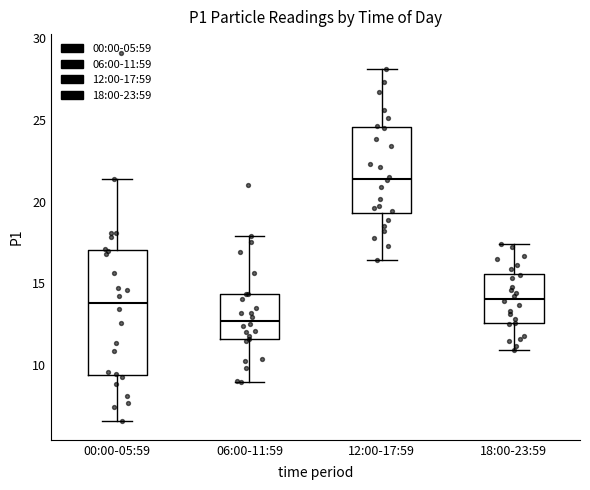

Reading left to right, read every box against the y-axis: the position of its median line, the range the box covers, and the ends of its whiskers. The values are not printed on the chart, so give them approximately, as read against the axis.

00:00-05:59: median 14.0, box 9.5 to 17.0, whiskers 6.5 to 21.5
06:00-11:59: median 12.5, box 11.5 to 14.5, whiskers 9.0 to 18.0
12:00-17:59: median 21.5, box 19.5 to 24.5, whiskers 16.5 to 28.0
18:00-23:59: median 14.0, box 12.5 to 15.5, whiskers 11.0 to 17.5